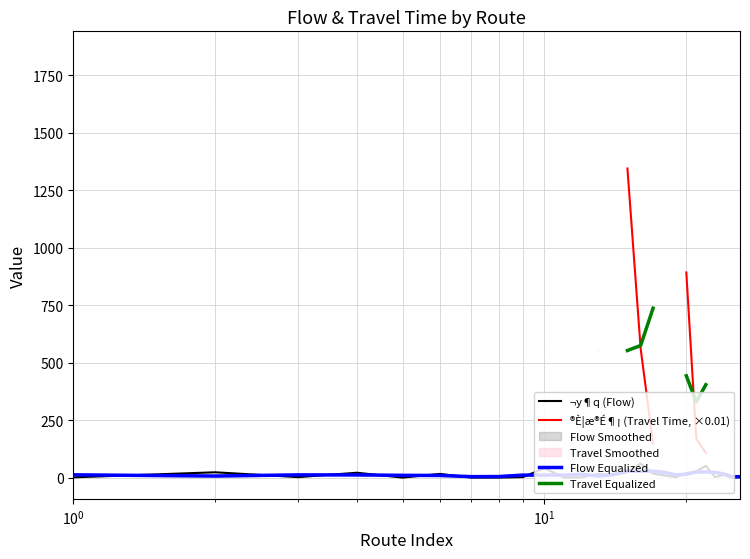

What is the highest value of the ¬y¶q (Flow) series?

61.0